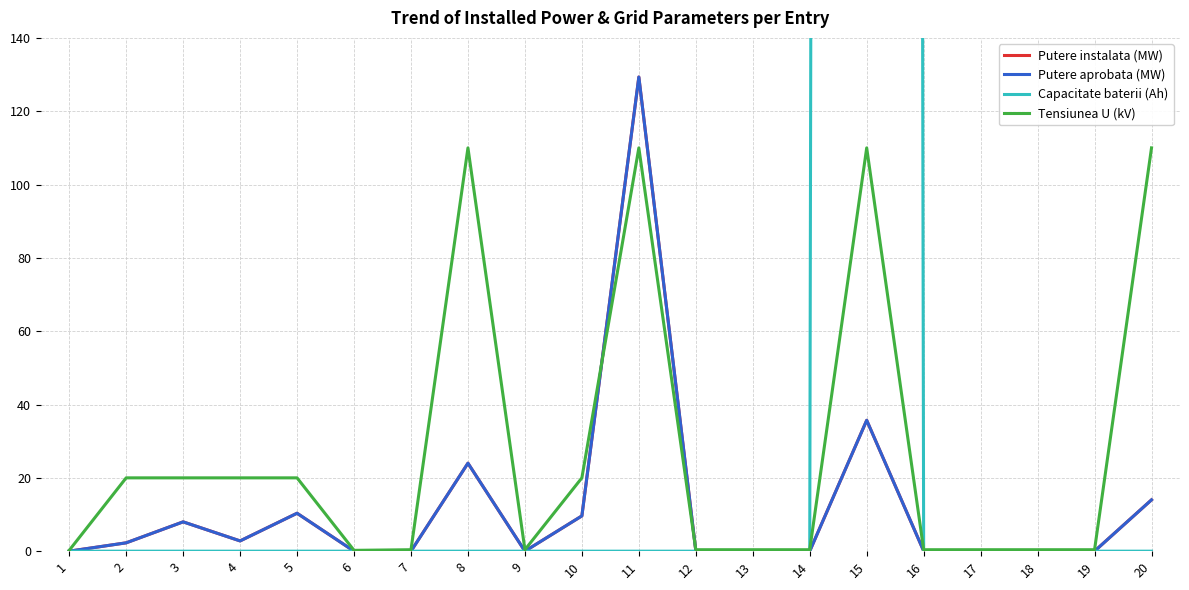

Reading right to left, transcribe all the data shown in this chart.

Putere instalata (MW): 14.0	0.0	0.0	0.0	0.1	35.7	0.0	0.0	0.1	129.3	9.6	0.0	24.0	0.0	0.0	10.3	2.8	8.0	2.3	0.0
Putere aprobata (MW): 14.0	0.0	0.0	0.0	0.1	35.7	0.0	0.0	0.1	129.3	9.6	0.0	24.0	0.0	0.0	10.3	2.8	8.0	2.3	0.0
Capacitate baterii (Ah): 0.0	0.0	0.0	0.0	0.0	7680.0	0.0	0.0	0.0	0.0	0.0	0.0	0.0	0.0	0.0	0.0	0.0	0.0	0.0	0.0
Tensiunea U (kV): 110.0	0.4	0.4	0.4	0.4	110.0	0.4	0.4	0.4	110.0	20.0	0.4	110.0	0.4	0.2	20.0	20.0	20.0	20.0	0.2